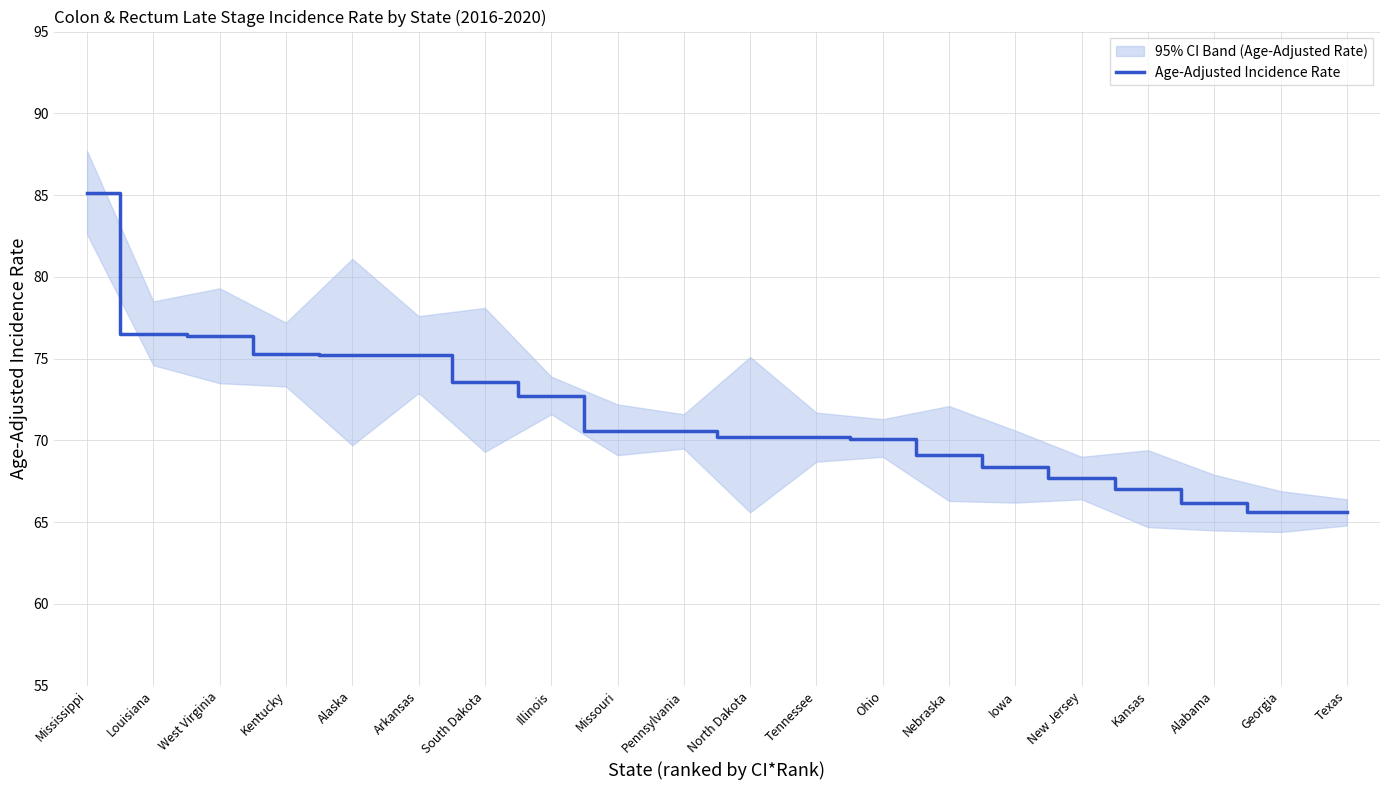

What is the sum of the values at West Virginia and Texas?

142.0